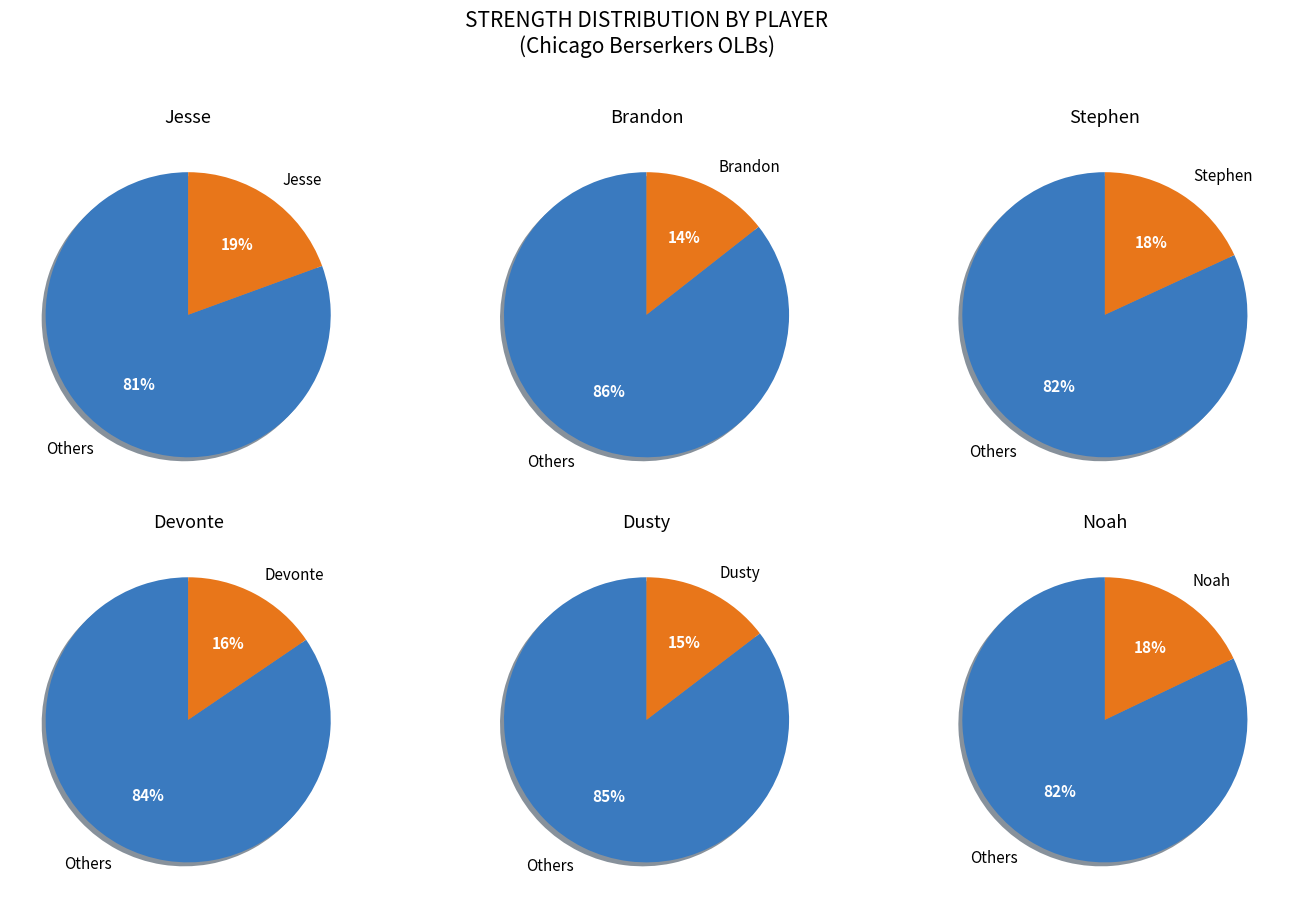

To the nearest percent, what is the combined percentage of 5 and 4?

33%